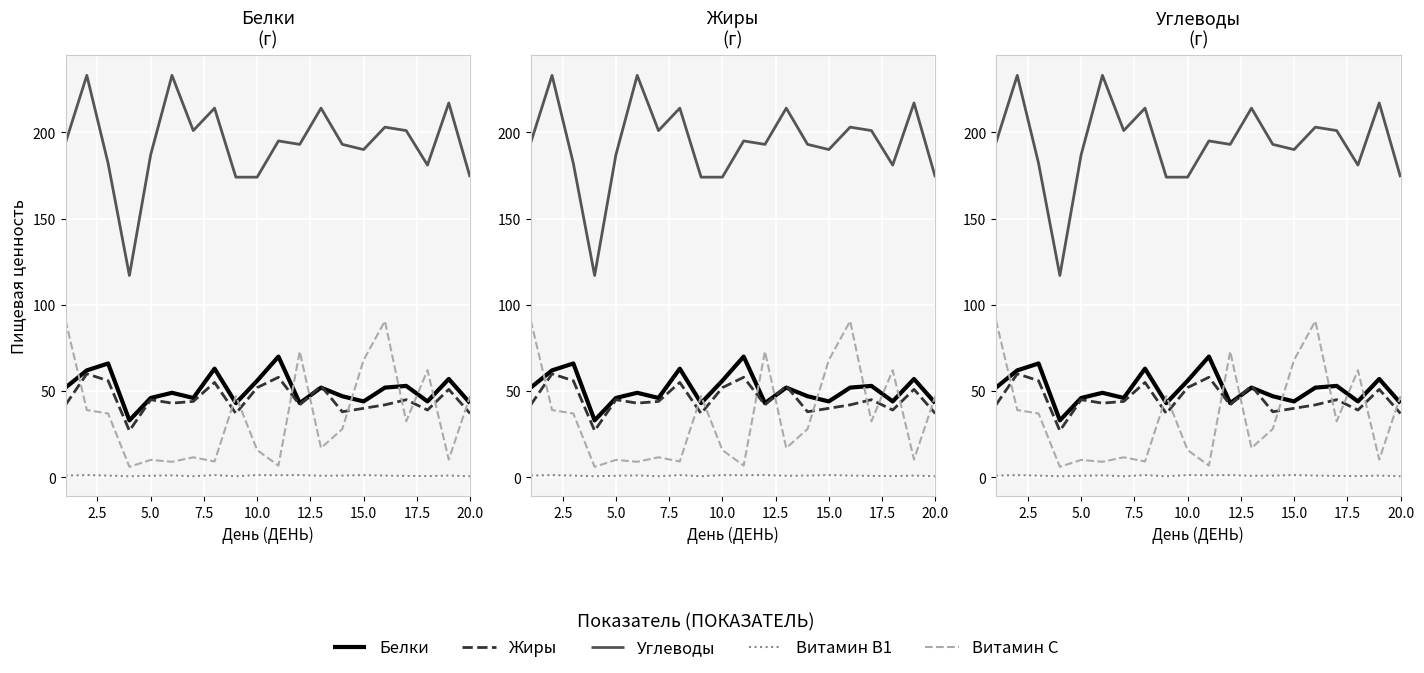

What is the value of the Жиры point at the 1st from the left?

42.0